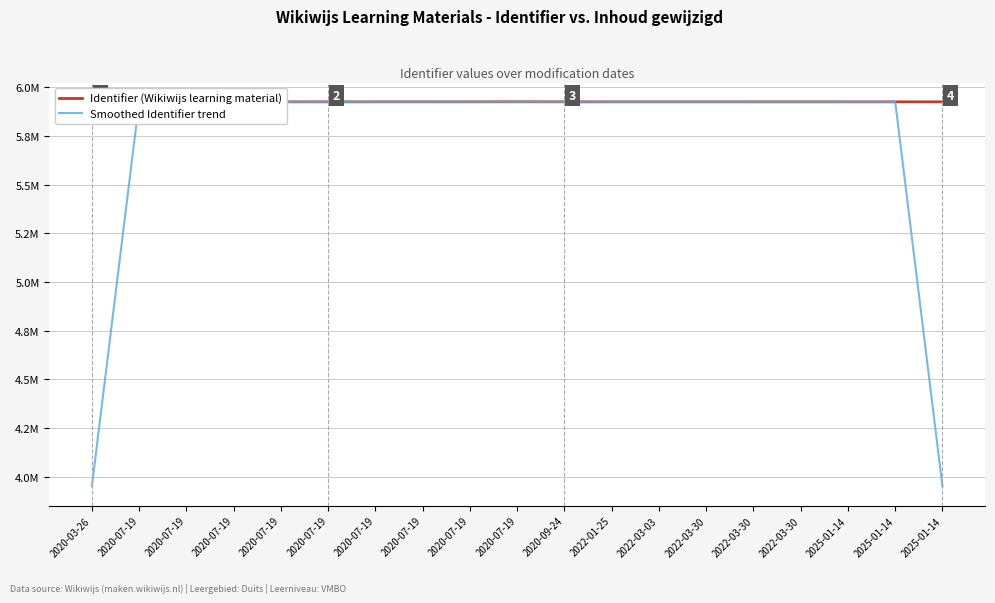

How many interior local valleys does the Identifier (Wikiwijs learning material) series have?

2